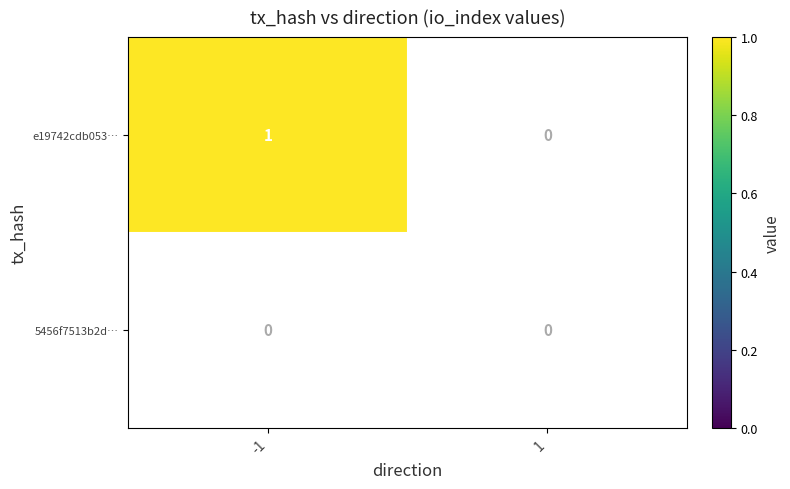

Which series changed the most between -1 and 1?

e19742cdb05354957b35397c11d8464811fc365